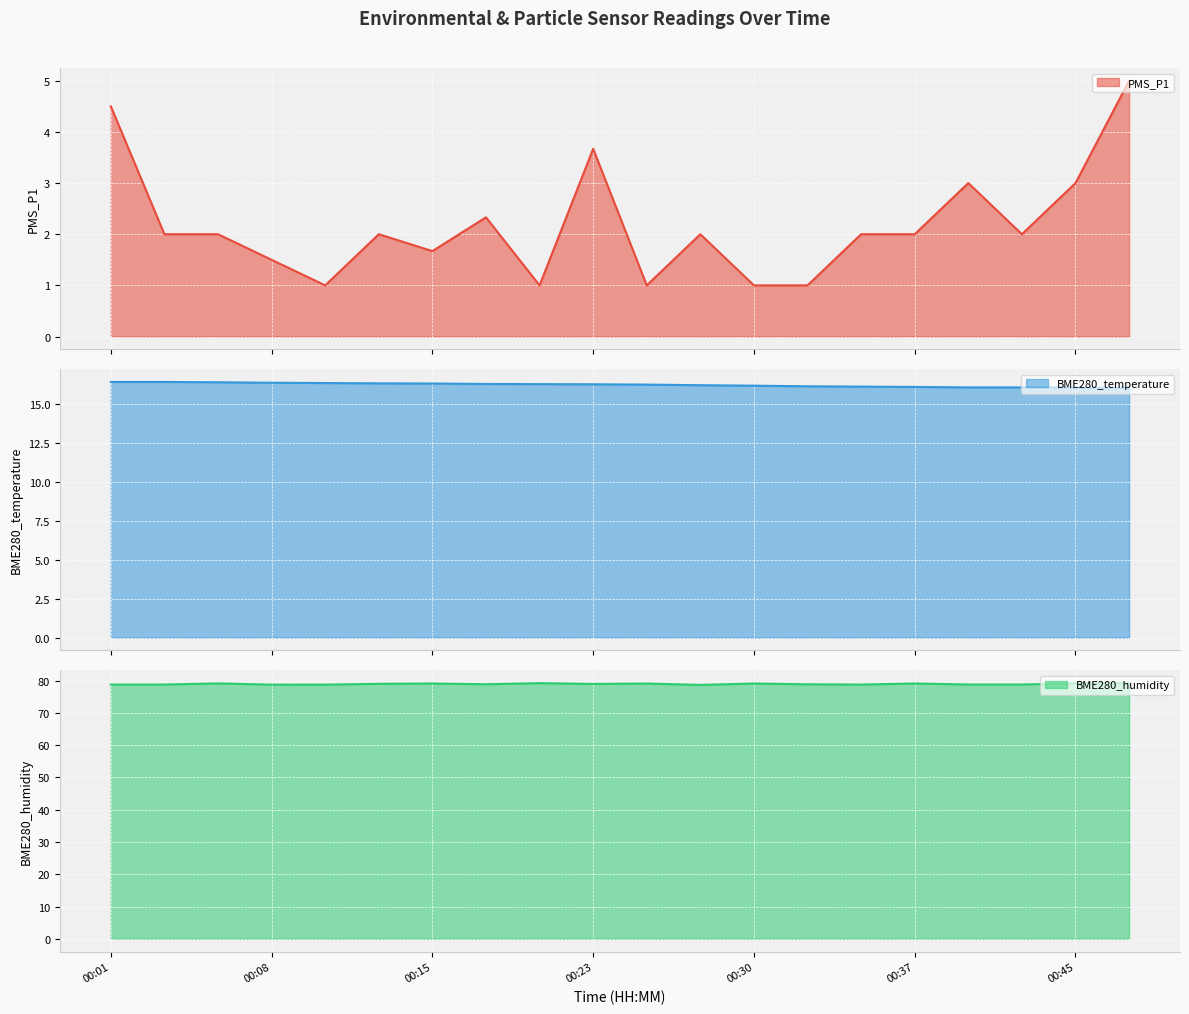

The BME280_humidity series shows 119.6 at 00:08. True or false?

False